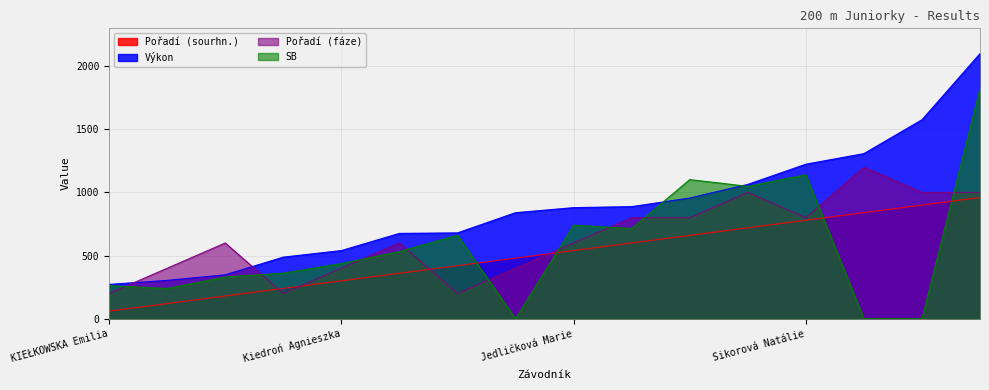

What is the smallest value displayed?

0.0